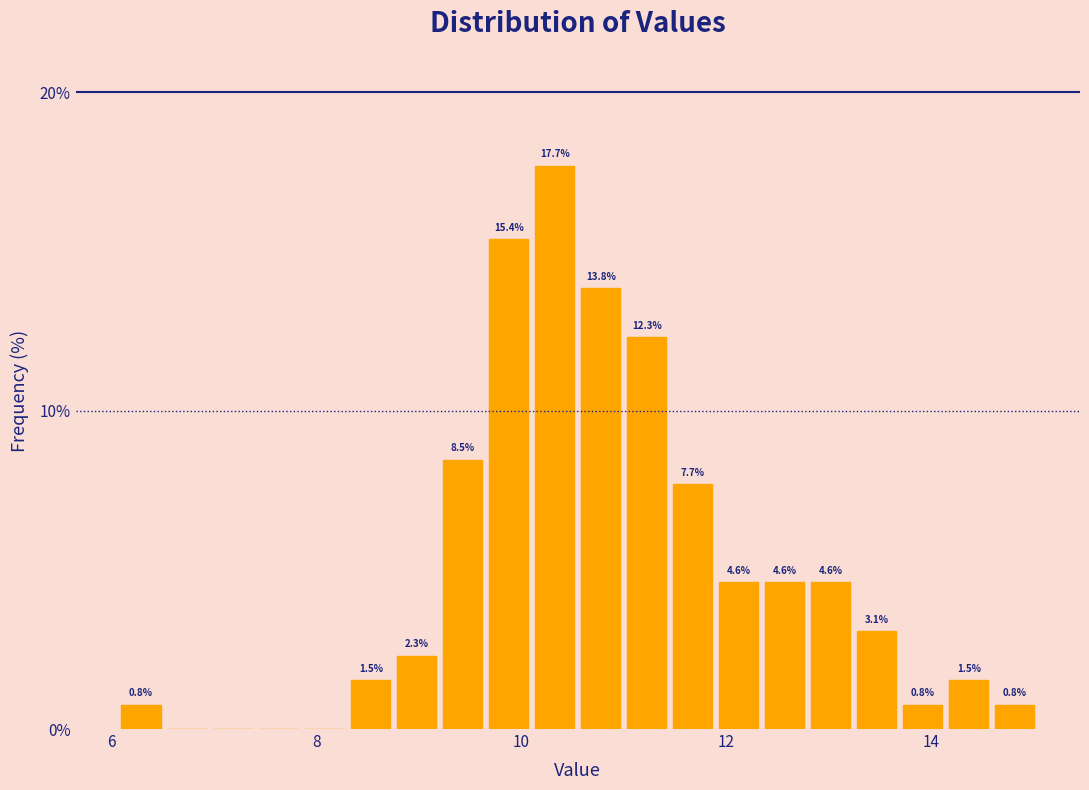

Read against the x-axis, roughly where is the centre of the tallest bar?

10.4